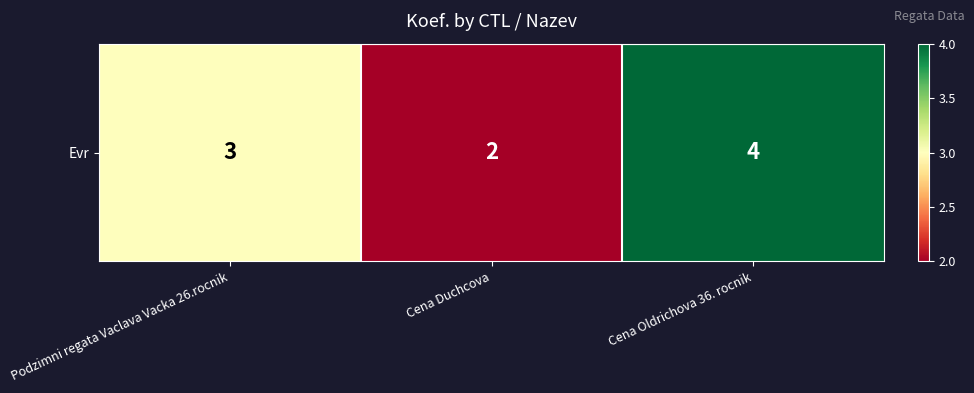

What is the difference between the second highest and minimum values?

1